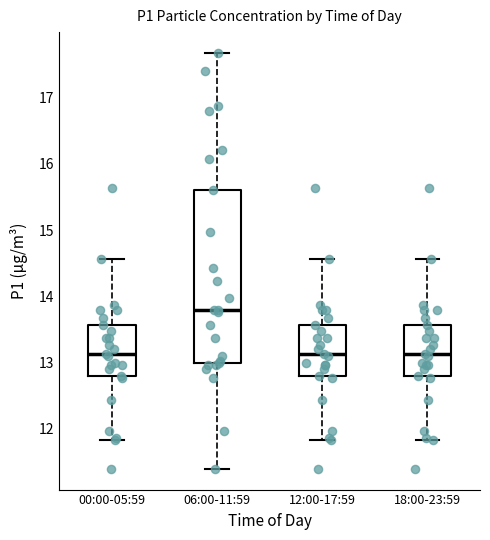

Reading left to right, read every box against the y-axis: the position of its median line, the range the box covers, and the ends of its whiskers. The values are not printed on the chart, so give them approximately, as read against the axis.

00:00-05:59: median 13.1, box 12.8 to 13.6, whiskers 11.8 to 14.6
06:00-11:59: median 13.8, box 13.0 to 15.6, whiskers 11.4 to 17.7
12:00-17:59: median 13.1, box 12.8 to 13.6, whiskers 11.8 to 14.6
18:00-23:59: median 13.1, box 12.8 to 13.6, whiskers 11.8 to 14.6